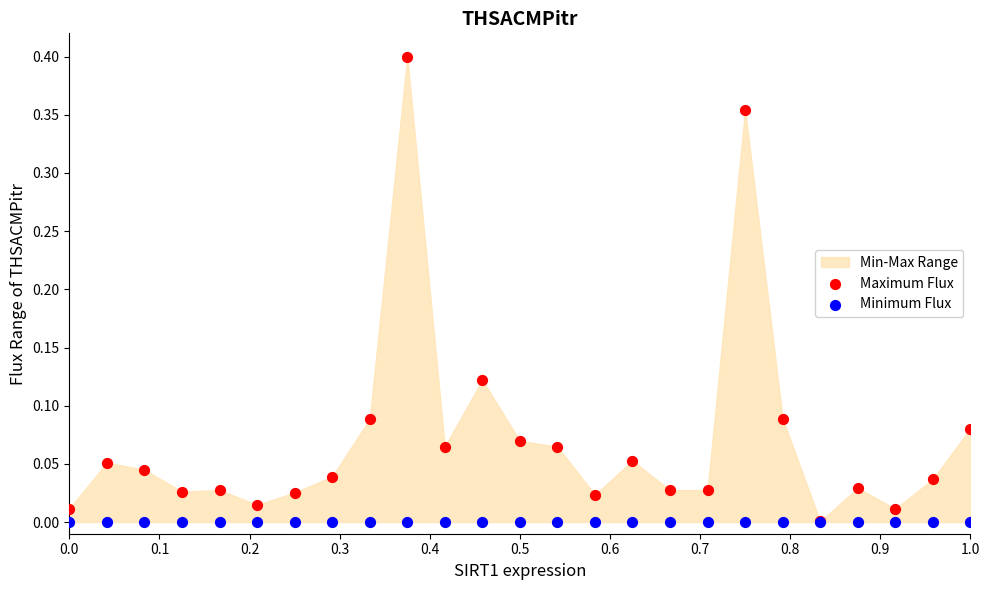

Which series contains the highest Y value?

Maximum Flux